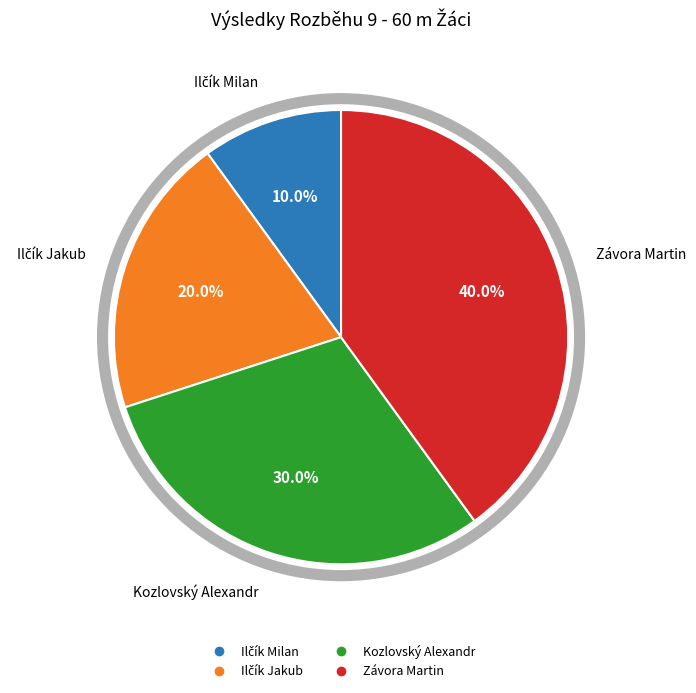

How many segments does this pie chart have?

4